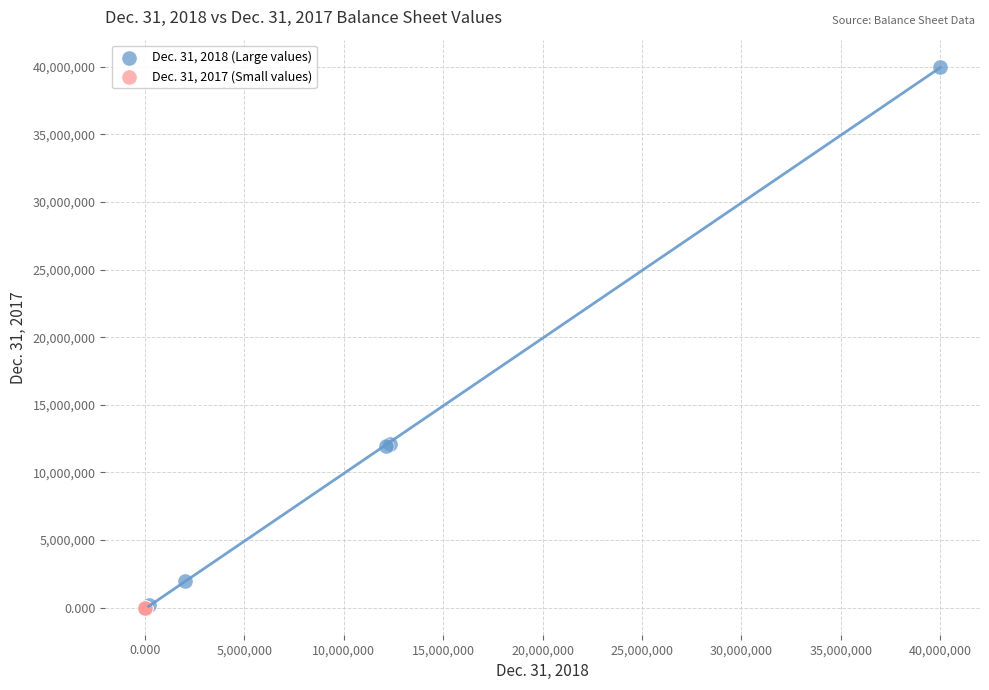

What are all the series names shown in the legend?

Dec. 31, 2018 (Large values), Dec. 31, 2017 (Small values)